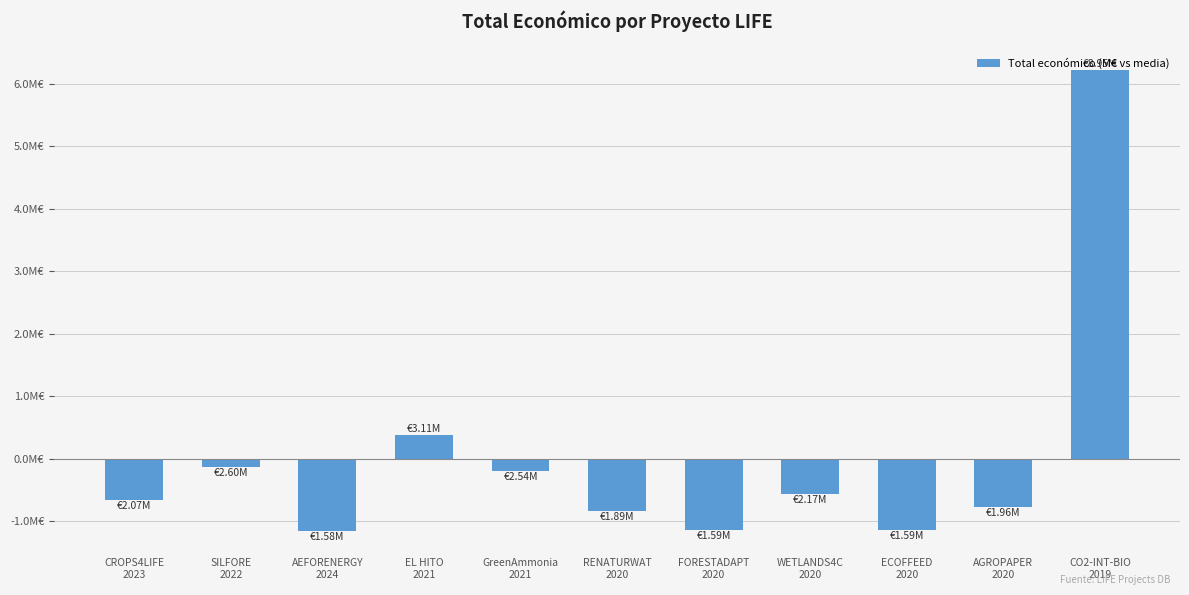

How many distinct data groups are displayed?

1